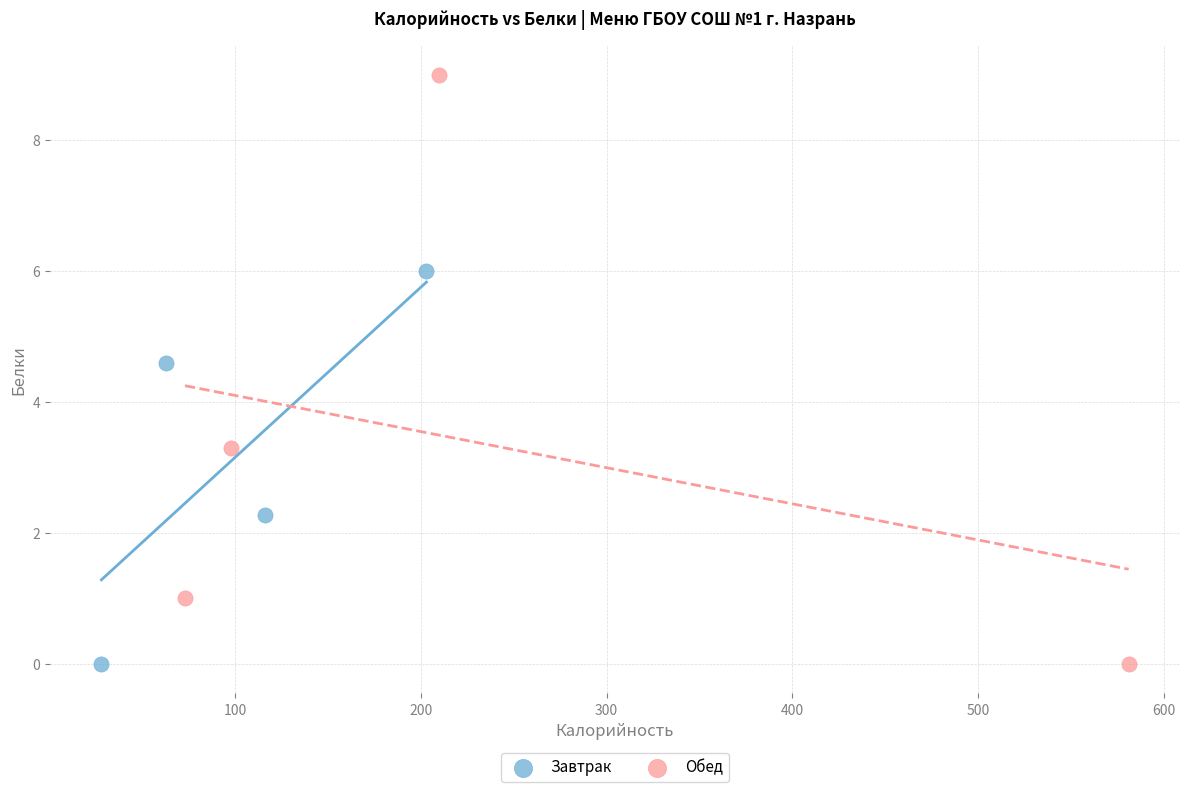

Which series reaches the maximum Y coordinate?

Обед